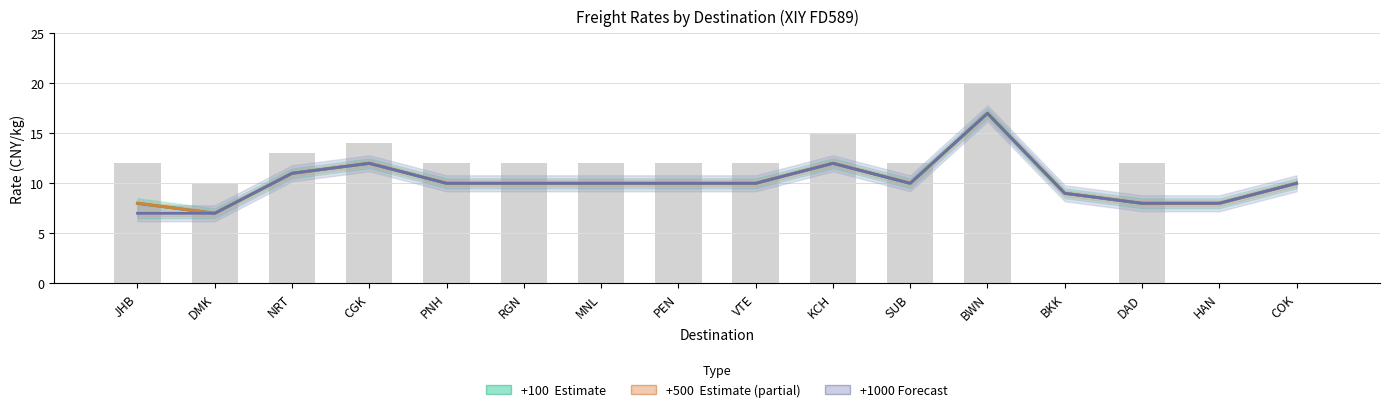

Read the +1000 (Forecast) value at VTE, to the nearest 5.

10